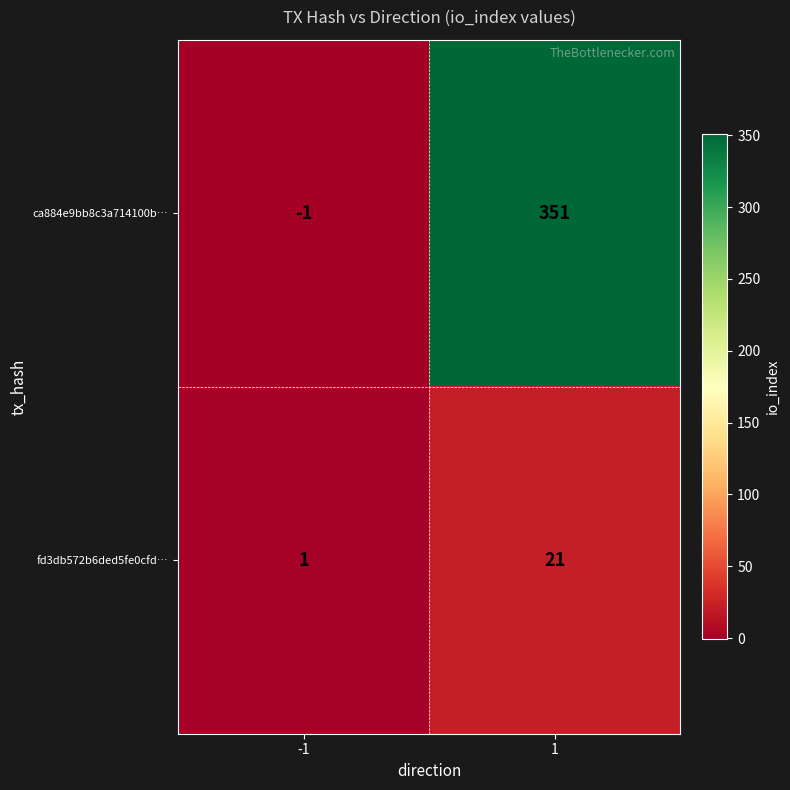

What is the difference between the maximum and minimum values in the ca884e9bb8c3a714100b… series?

352